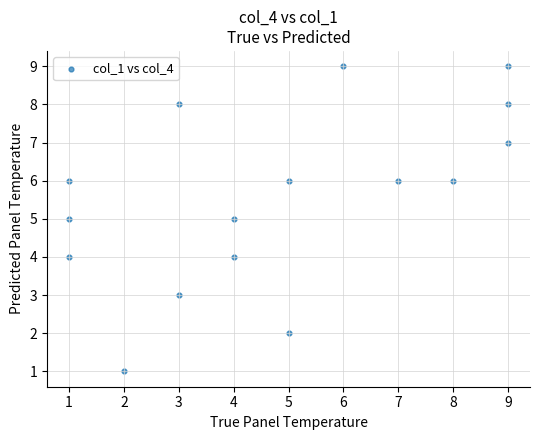

What is the range of X values (max minus min)?

8